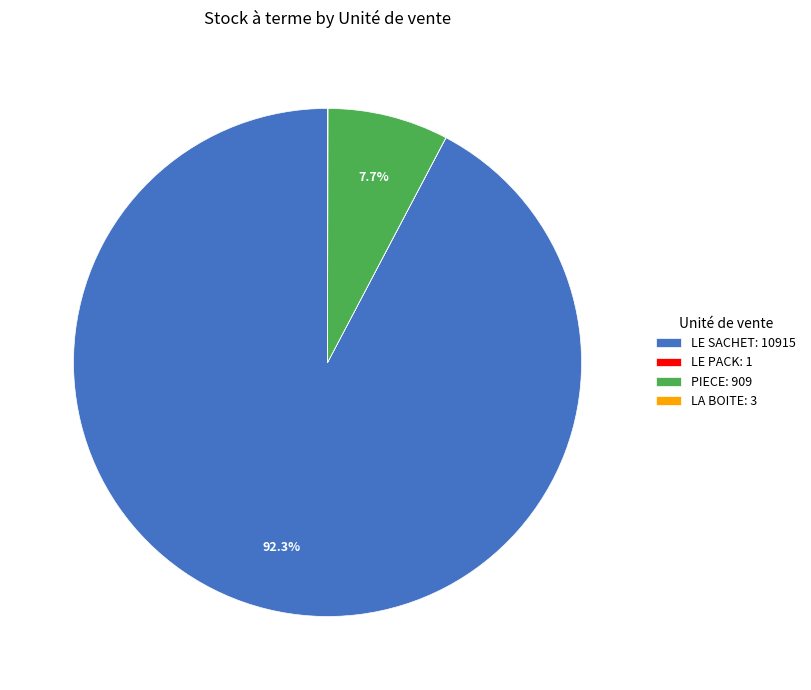

Is there any slice that represents more than half of the pie?

Yes